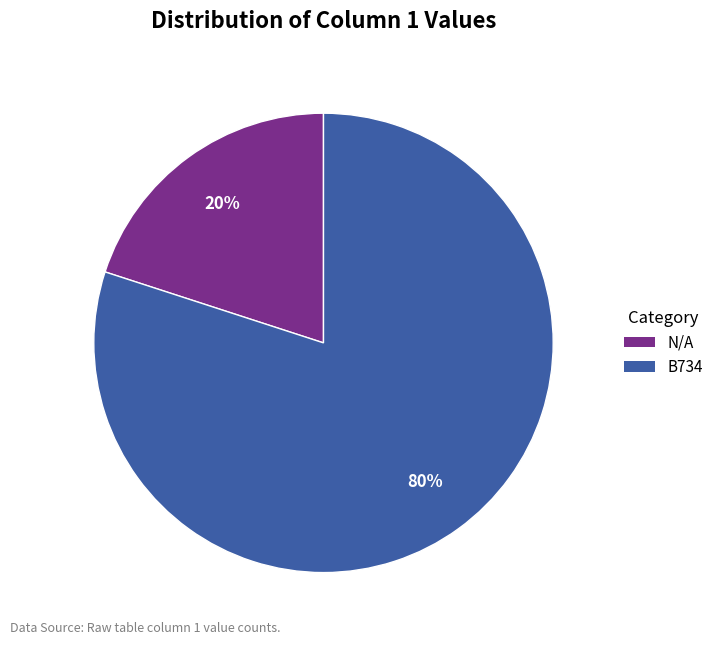

Which slice represents more than half of the pie?

B734